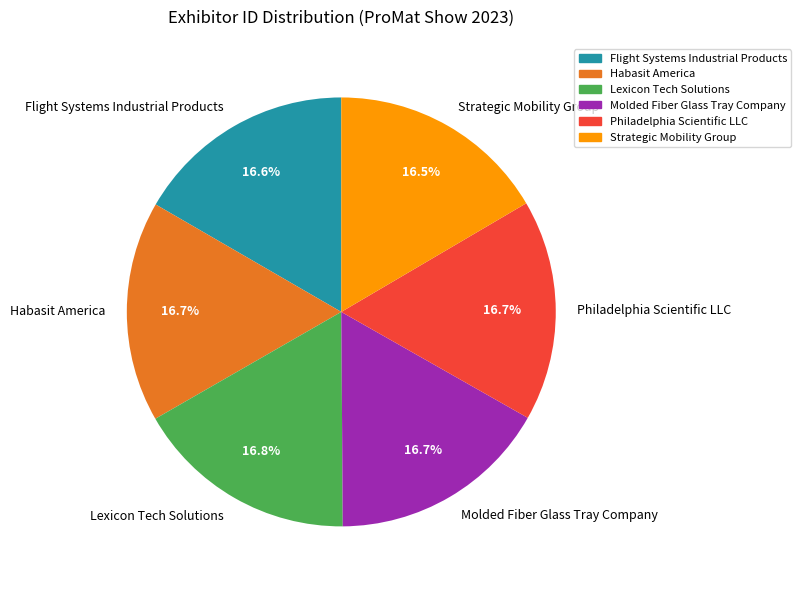

Does any single category account for the majority?

No